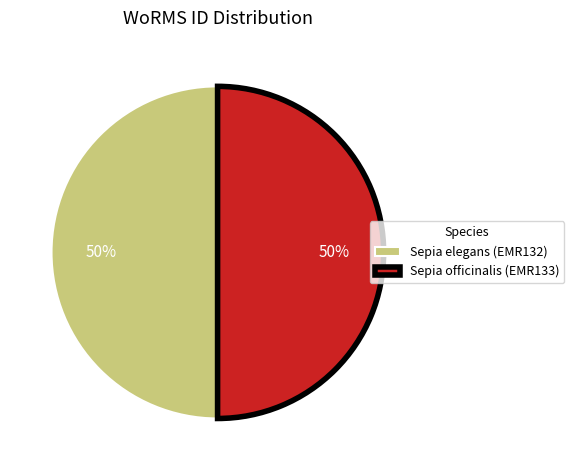

What is the ratio of the value at Sepia elegans (EMR132) to the value at Sepia officinalis (EMR133)?

1.0